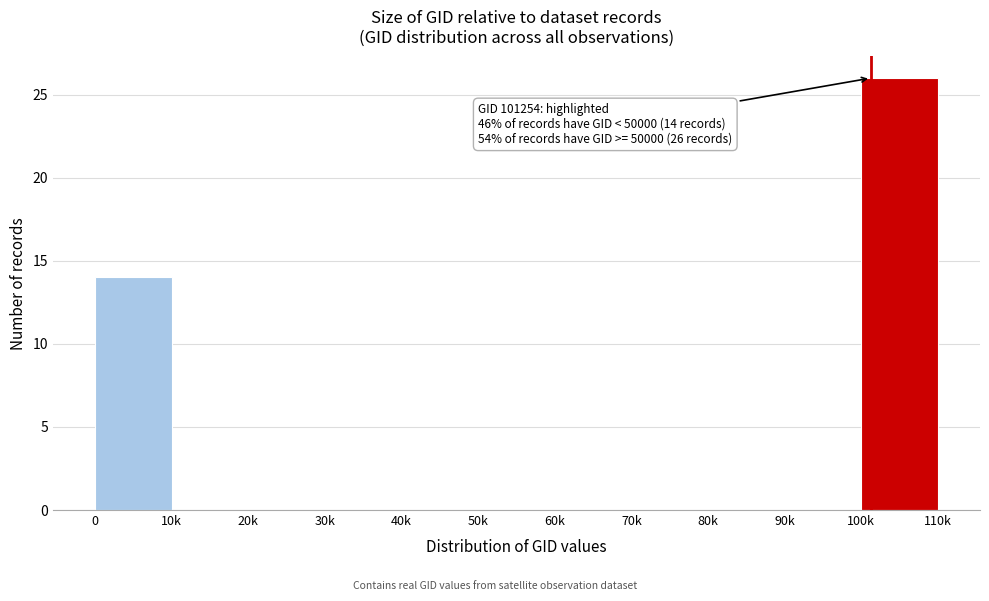

Reading left to right, extract all data points from this chart.

0=14	10k=0	20k=0	30k=0	40k=0	50k=0	60k=0	70k=0	80k=0	90k=0	100k=26